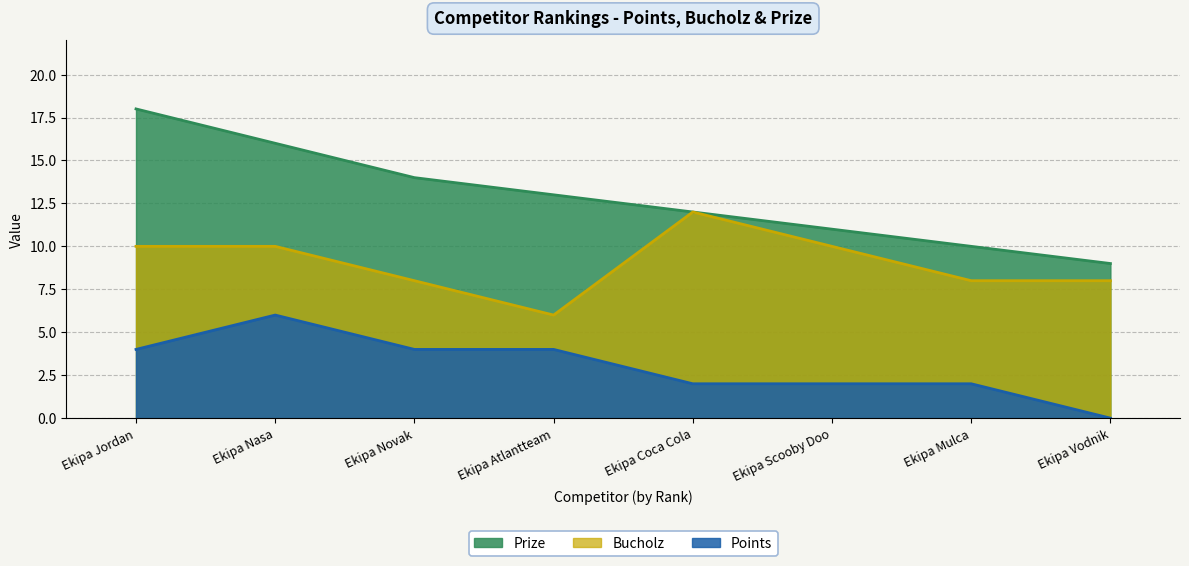

Reading right to left, transcribe all the data shown in this chart.

Prize: Ekipa Vodnik=9	Ekipa Mulca=10	Ekipa Scooby Doo=11	Ekipa Coca Cola=12	Ekipa Atlantteam=13	Ekipa Novak=14	Ekipa Nasa=16	Ekipa Jordan=18
Points: Ekipa Vodnik=0	Ekipa Mulca=2	Ekipa Scooby Doo=2	Ekipa Coca Cola=2	Ekipa Atlantteam=4	Ekipa Novak=4	Ekipa Nasa=6	Ekipa Jordan=4
Bucholz: Ekipa Vodnik=8	Ekipa Mulca=8	Ekipa Scooby Doo=10	Ekipa Coca Cola=12	Ekipa Atlantteam=6	Ekipa Novak=8	Ekipa Nasa=10	Ekipa Jordan=10